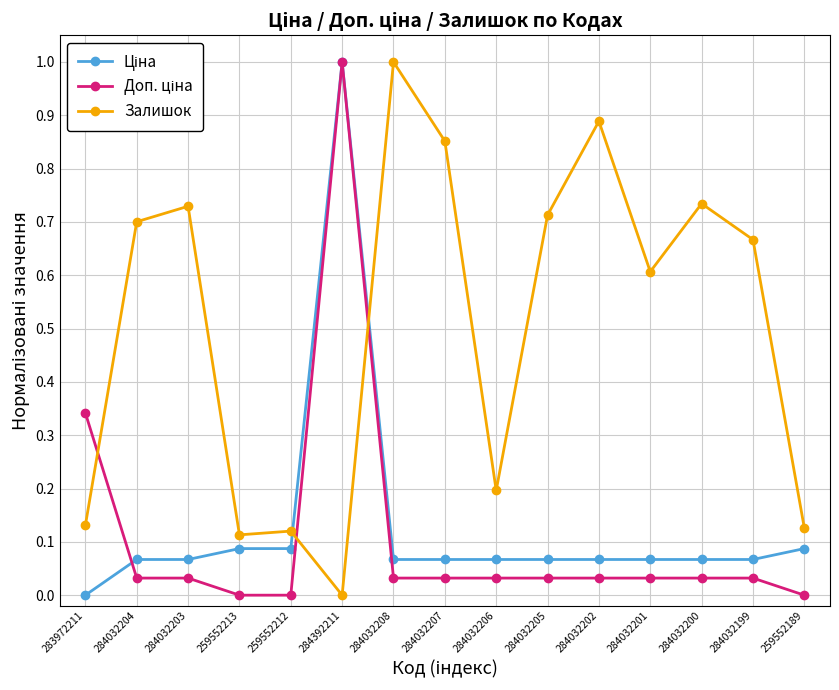

What is the label of the 2nd point from the left?

284032204